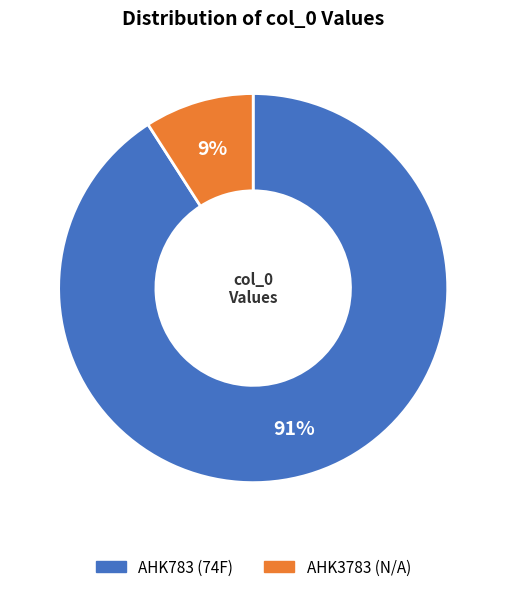

Is there a majority slice in this chart?

Yes